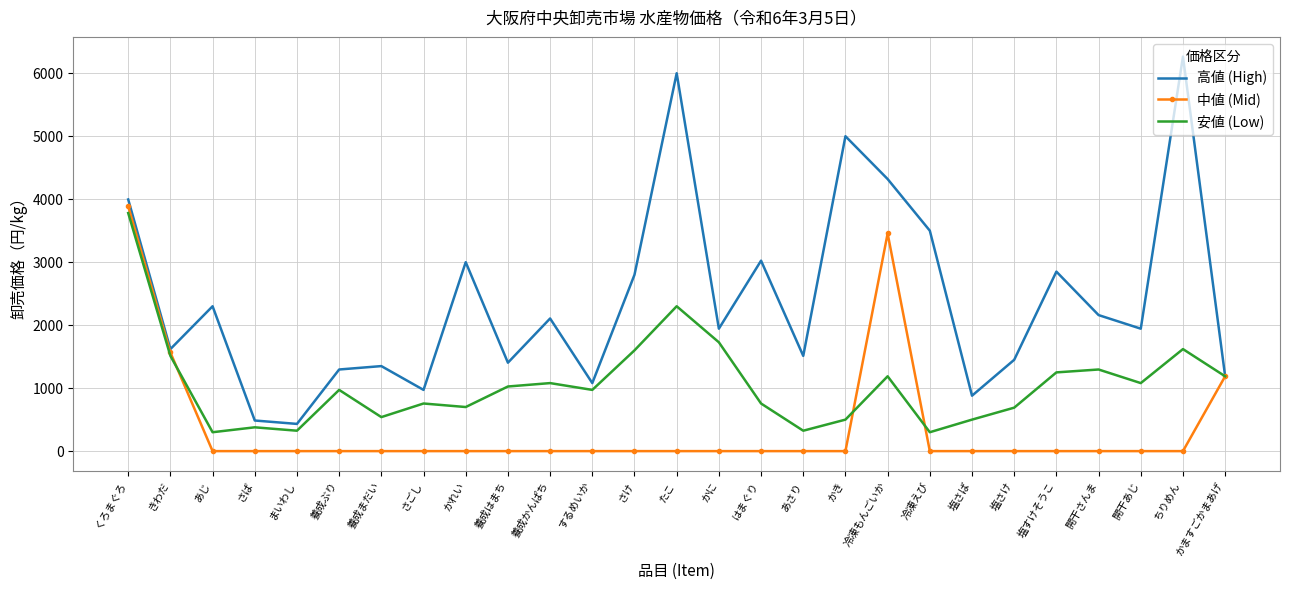

List the series in order of their peak value, lowest first.

安値 (Low), 中値 (Mid), 高値 (High)